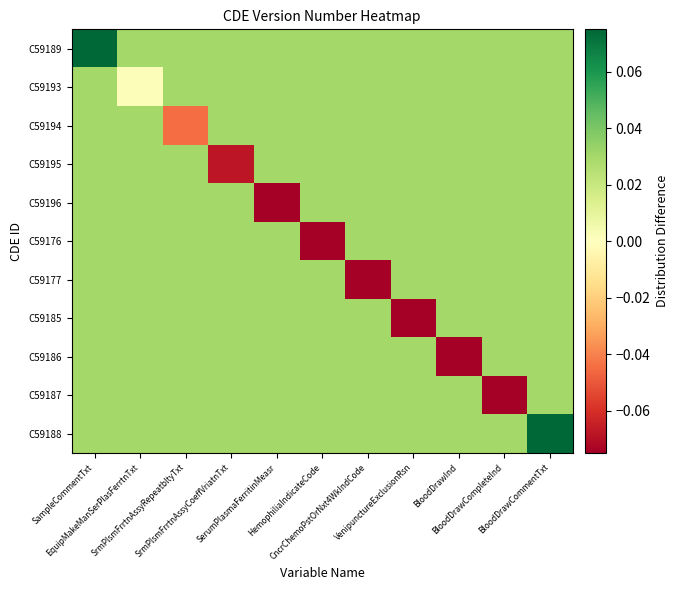

Reading left to right, transcribe all the data shown in this chart.

C59189: SampleCommentTxt=0.1	EquipMakeManSerPlasFerrtnTxt=0.0	SrmPlsmFrrtnAssyRepeatbltyTxt=0.0	SrmPlsmFrrtnAssyCoeffVriatnTxt=0.0	SerumPlasmaFerritinMeasr=0.0	HemophiliaIndicateCode=0.0	CncrChemoPstOrNxt4WkIndCode=0.0	VenipunctureExclusionRsn=0.0	BloodDrawInd=0.0	BloodDrawCompleteInd=0.0	BloodDrawCommentTxt=0.0
C59193: SampleCommentTxt=0.0	EquipMakeManSerPlasFerrtnTxt=0.0	SrmPlsmFrrtnAssyRepeatbltyTxt=0.0	SrmPlsmFrrtnAssyCoeffVriatnTxt=0.0	SerumPlasmaFerritinMeasr=0.0	HemophiliaIndicateCode=0.0	CncrChemoPstOrNxt4WkIndCode=0.0	VenipunctureExclusionRsn=0.0	BloodDrawInd=0.0	BloodDrawCompleteInd=0.0	BloodDrawCommentTxt=0.0
C59194: SampleCommentTxt=0.0	EquipMakeManSerPlasFerrtnTxt=0.0	SrmPlsmFrrtnAssyRepeatbltyTxt=-0.0	SrmPlsmFrrtnAssyCoeffVriatnTxt=0.0	SerumPlasmaFerritinMeasr=0.0	HemophiliaIndicateCode=0.0	CncrChemoPstOrNxt4WkIndCode=0.0	VenipunctureExclusionRsn=0.0	BloodDrawInd=0.0	BloodDrawCompleteInd=0.0	BloodDrawCommentTxt=0.0
C59195: SampleCommentTxt=0.0	EquipMakeManSerPlasFerrtnTxt=0.0	SrmPlsmFrrtnAssyRepeatbltyTxt=0.0	SrmPlsmFrrtnAssyCoeffVriatnTxt=-0.1	SerumPlasmaFerritinMeasr=0.0	HemophiliaIndicateCode=0.0	CncrChemoPstOrNxt4WkIndCode=0.0	VenipunctureExclusionRsn=0.0	BloodDrawInd=0.0	BloodDrawCompleteInd=0.0	BloodDrawCommentTxt=0.0
C59196: SampleCommentTxt=0.0	EquipMakeManSerPlasFerrtnTxt=0.0	SrmPlsmFrrtnAssyRepeatbltyTxt=0.0	SrmPlsmFrrtnAssyCoeffVriatnTxt=0.0	SerumPlasmaFerritinMeasr=-0.1	HemophiliaIndicateCode=0.0	CncrChemoPstOrNxt4WkIndCode=0.0	VenipunctureExclusionRsn=0.0	BloodDrawInd=0.0	BloodDrawCompleteInd=0.0	BloodDrawCommentTxt=0.0
C59176: SampleCommentTxt=0.0	EquipMakeManSerPlasFerrtnTxt=0.0	SrmPlsmFrrtnAssyRepeatbltyTxt=0.0	SrmPlsmFrrtnAssyCoeffVriatnTxt=0.0	SerumPlasmaFerritinMeasr=0.0	HemophiliaIndicateCode=-0.1	CncrChemoPstOrNxt4WkIndCode=0.0	VenipunctureExclusionRsn=0.0	BloodDrawInd=0.0	BloodDrawCompleteInd=0.0	BloodDrawCommentTxt=0.0
C59177: SampleCommentTxt=0.0	EquipMakeManSerPlasFerrtnTxt=0.0	SrmPlsmFrrtnAssyRepeatbltyTxt=0.0	SrmPlsmFrrtnAssyCoeffVriatnTxt=0.0	SerumPlasmaFerritinMeasr=0.0	HemophiliaIndicateCode=0.0	CncrChemoPstOrNxt4WkIndCode=-0.1	VenipunctureExclusionRsn=0.0	BloodDrawInd=0.0	BloodDrawCompleteInd=0.0	BloodDrawCommentTxt=0.0
C59185: SampleCommentTxt=0.0	EquipMakeManSerPlasFerrtnTxt=0.0	SrmPlsmFrrtnAssyRepeatbltyTxt=0.0	SrmPlsmFrrtnAssyCoeffVriatnTxt=0.0	SerumPlasmaFerritinMeasr=0.0	HemophiliaIndicateCode=0.0	CncrChemoPstOrNxt4WkIndCode=0.0	VenipunctureExclusionRsn=-0.1	BloodDrawInd=0.0	BloodDrawCompleteInd=0.0	BloodDrawCommentTxt=0.0
C59186: SampleCommentTxt=0.0	EquipMakeManSerPlasFerrtnTxt=0.0	SrmPlsmFrrtnAssyRepeatbltyTxt=0.0	SrmPlsmFrrtnAssyCoeffVriatnTxt=0.0	SerumPlasmaFerritinMeasr=0.0	HemophiliaIndicateCode=0.0	CncrChemoPstOrNxt4WkIndCode=0.0	VenipunctureExclusionRsn=0.0	BloodDrawInd=-0.1	BloodDrawCompleteInd=0.0	BloodDrawCommentTxt=0.0
C59187: SampleCommentTxt=0.0	EquipMakeManSerPlasFerrtnTxt=0.0	SrmPlsmFrrtnAssyRepeatbltyTxt=0.0	SrmPlsmFrrtnAssyCoeffVriatnTxt=0.0	SerumPlasmaFerritinMeasr=0.0	HemophiliaIndicateCode=0.0	CncrChemoPstOrNxt4WkIndCode=0.0	VenipunctureExclusionRsn=0.0	BloodDrawInd=0.0	BloodDrawCompleteInd=-0.1	BloodDrawCommentTxt=0.0
C59188: SampleCommentTxt=0.0	EquipMakeManSerPlasFerrtnTxt=0.0	SrmPlsmFrrtnAssyRepeatbltyTxt=0.0	SrmPlsmFrrtnAssyCoeffVriatnTxt=0.0	SerumPlasmaFerritinMeasr=0.0	HemophiliaIndicateCode=0.0	CncrChemoPstOrNxt4WkIndCode=0.0	VenipunctureExclusionRsn=0.0	BloodDrawInd=0.0	BloodDrawCompleteInd=0.0	BloodDrawCommentTxt=0.1